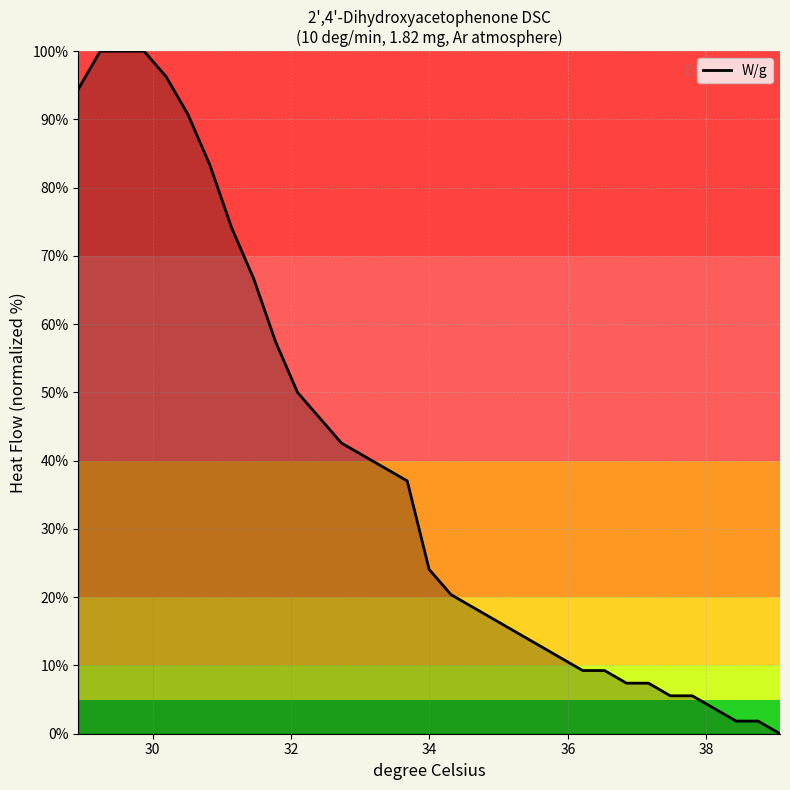

What is the maximum value shown in the chart?

100.0